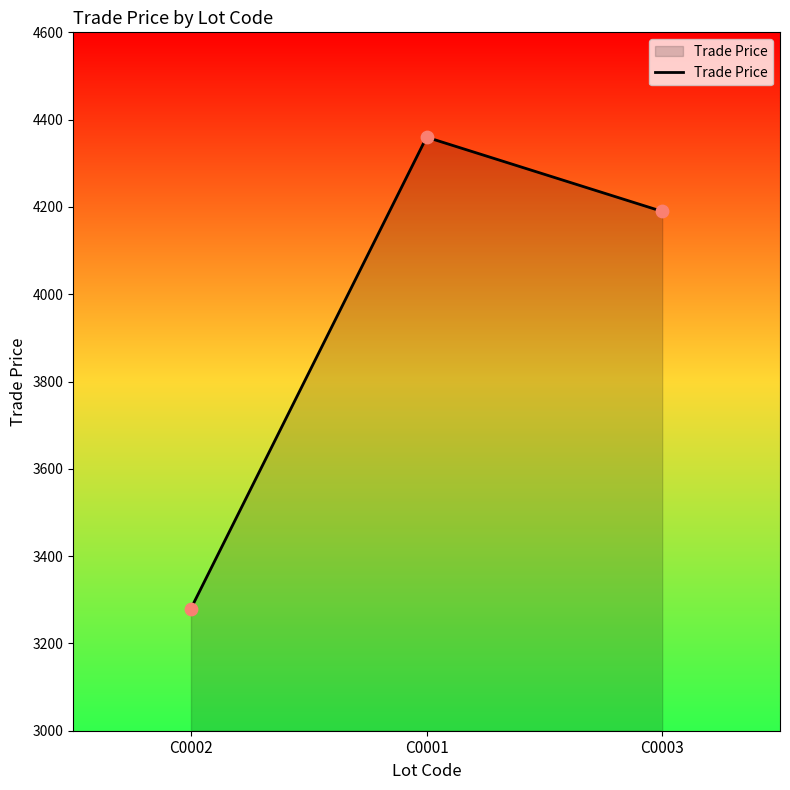

What is the change in value from C0002 to C0001?

+1079.8